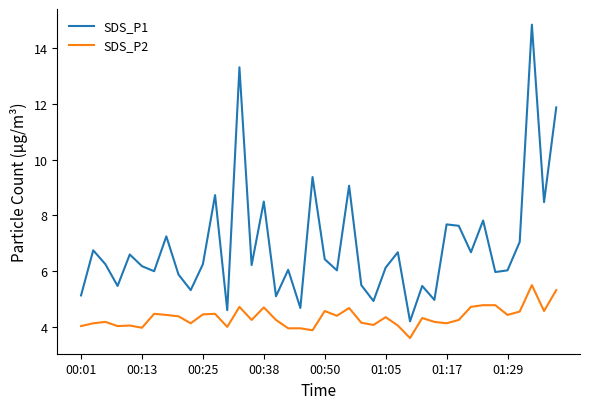

Which series has the largest total across all categories?

SDS_P1